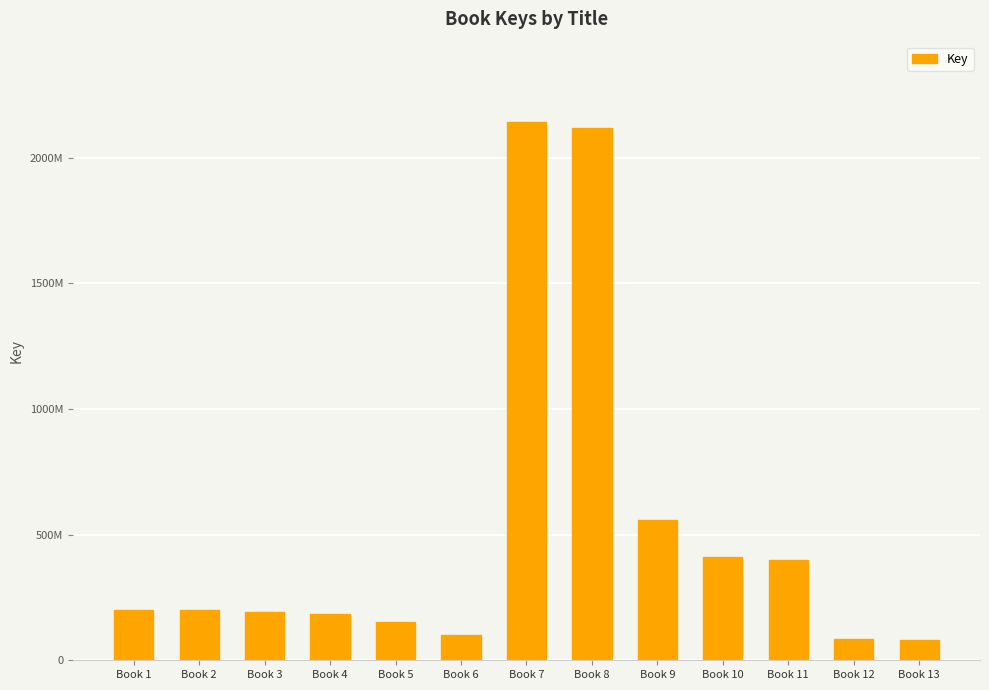

Read the value at Book 11, to the nearest 100.

400386100